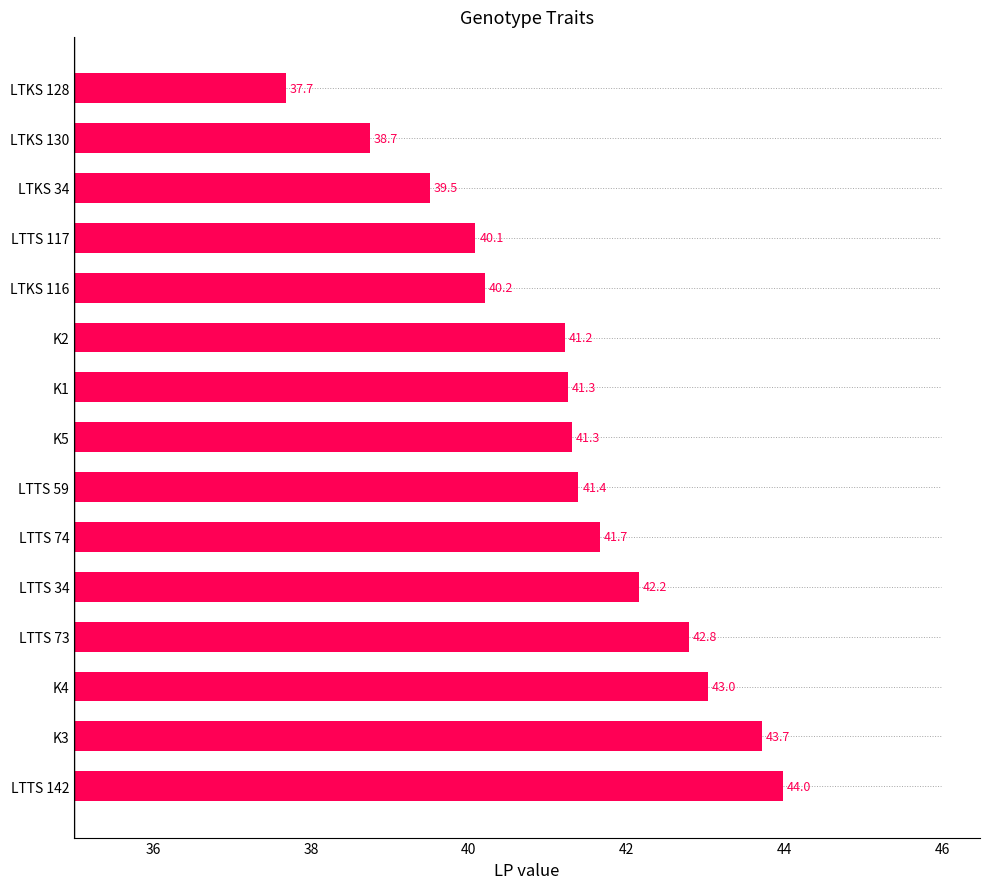

Are the bars horizontal?

Yes